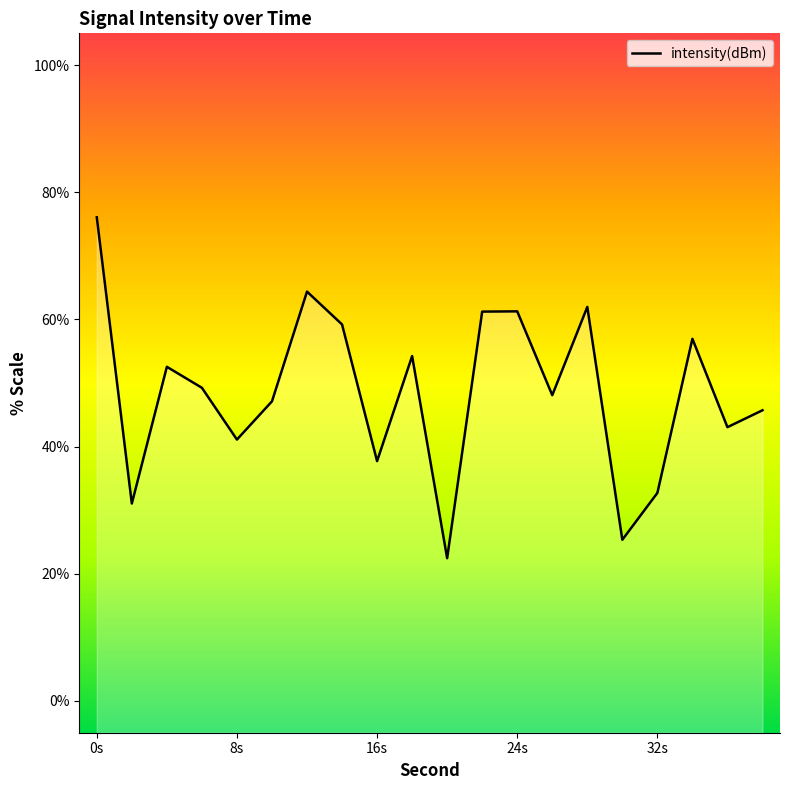

Reading left to right, extract all data points from this chart.

76.1	31.0	52.6	49.2	41.1	47.1	64.4	59.2	37.7	54.2	22.4	61.2	61.3	48.1	62.0	25.3	32.7	57.0	43.1	45.7